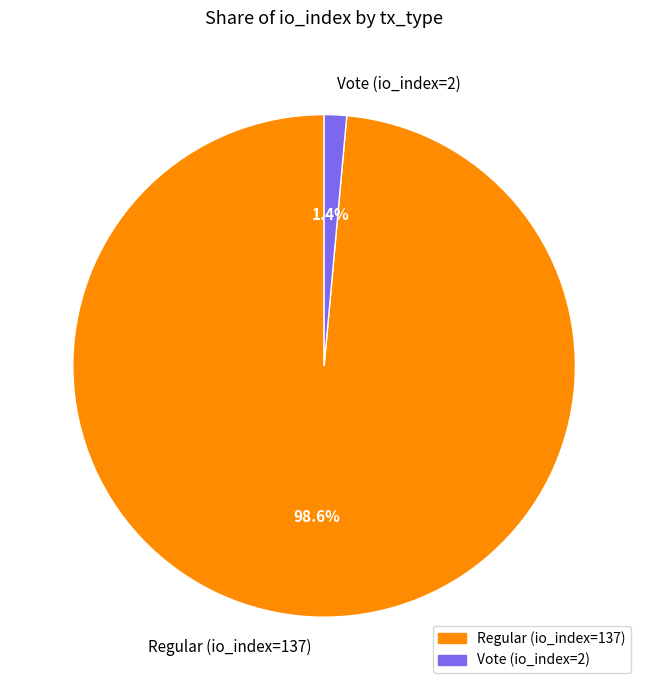

Rank the categories by value from lowest to highest.

Vote (io_index=2), Regular (io_index=137)